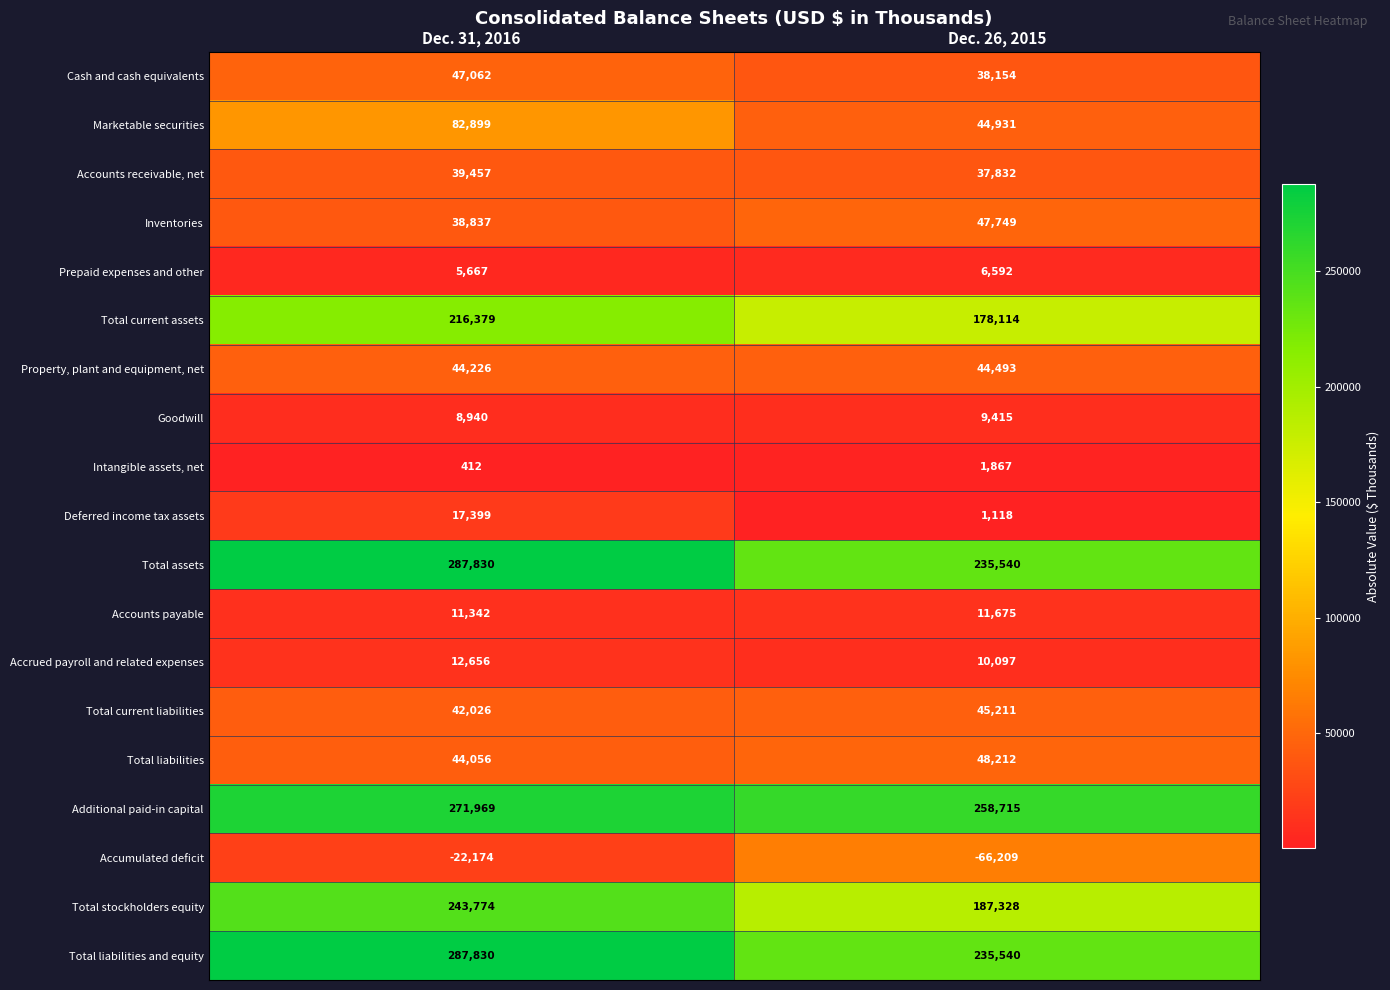

Which series has the largest range (max minus min)?

Total stockholders equity